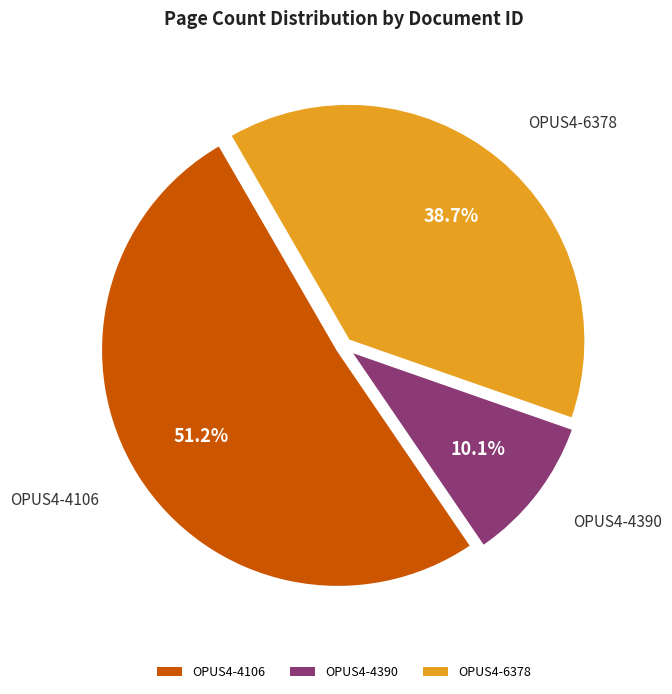

What percentage is the OPUS4-4106 slice, to the nearest percent?

51%